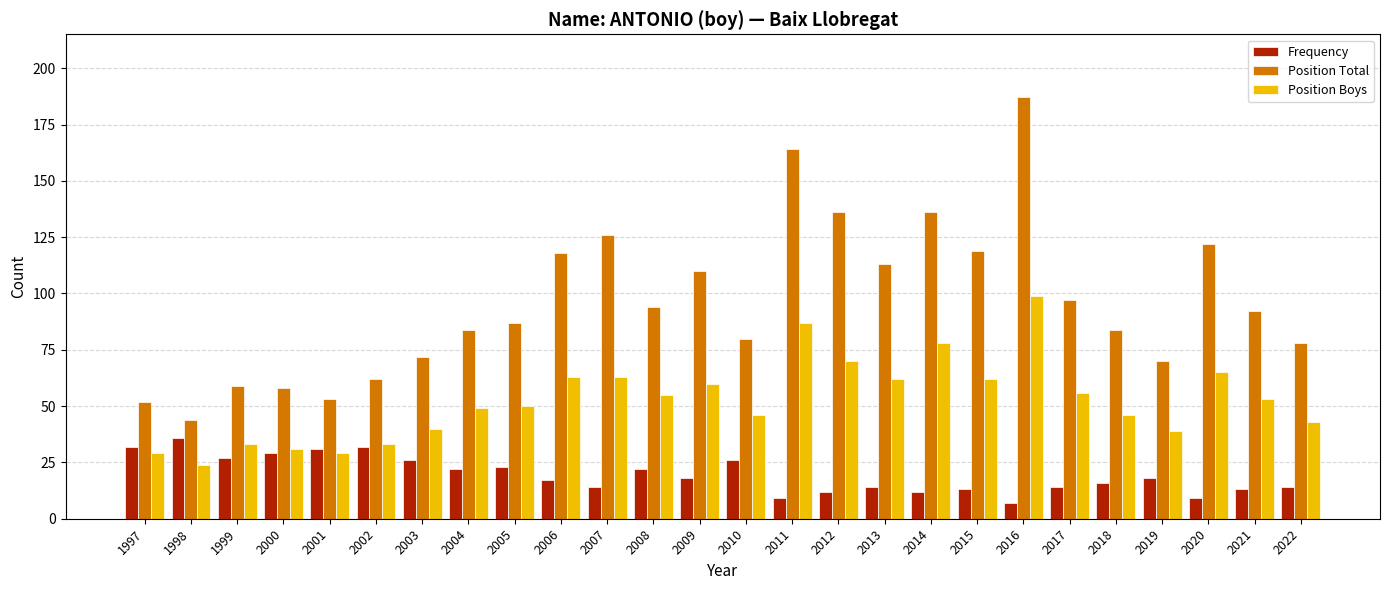

Is the value of Position Boys at 2002 greater than the value of Frequency at 2012?

Yes